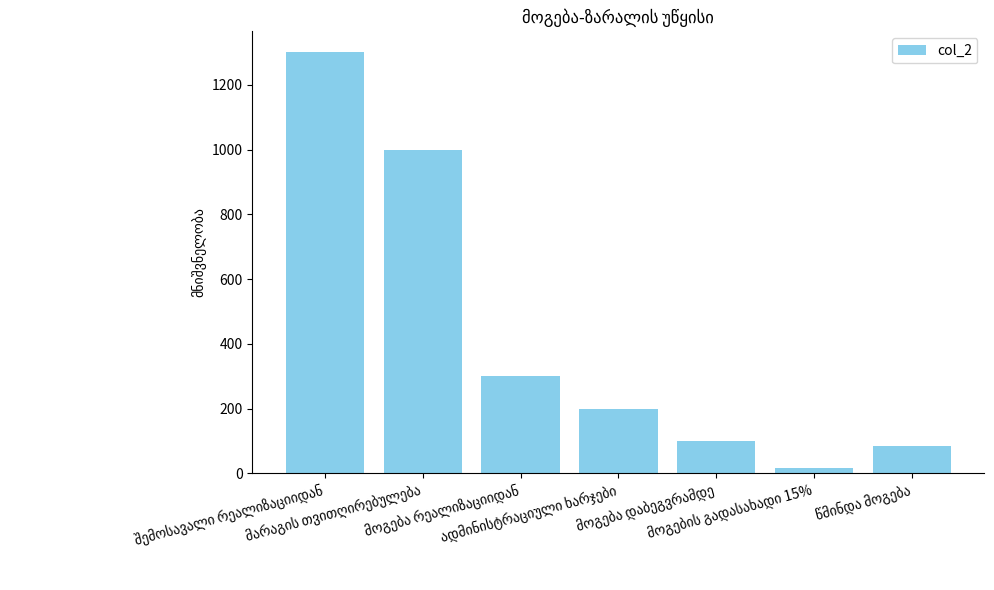

What is the difference between the maximum and second lowest values?

1215